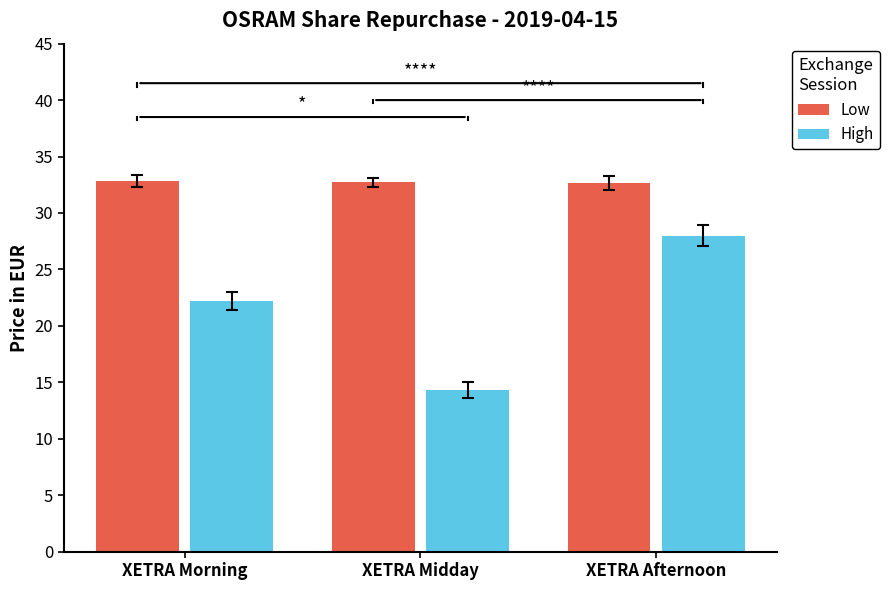

Rank the series by their maximum value, from lowest to highest.

High, Low